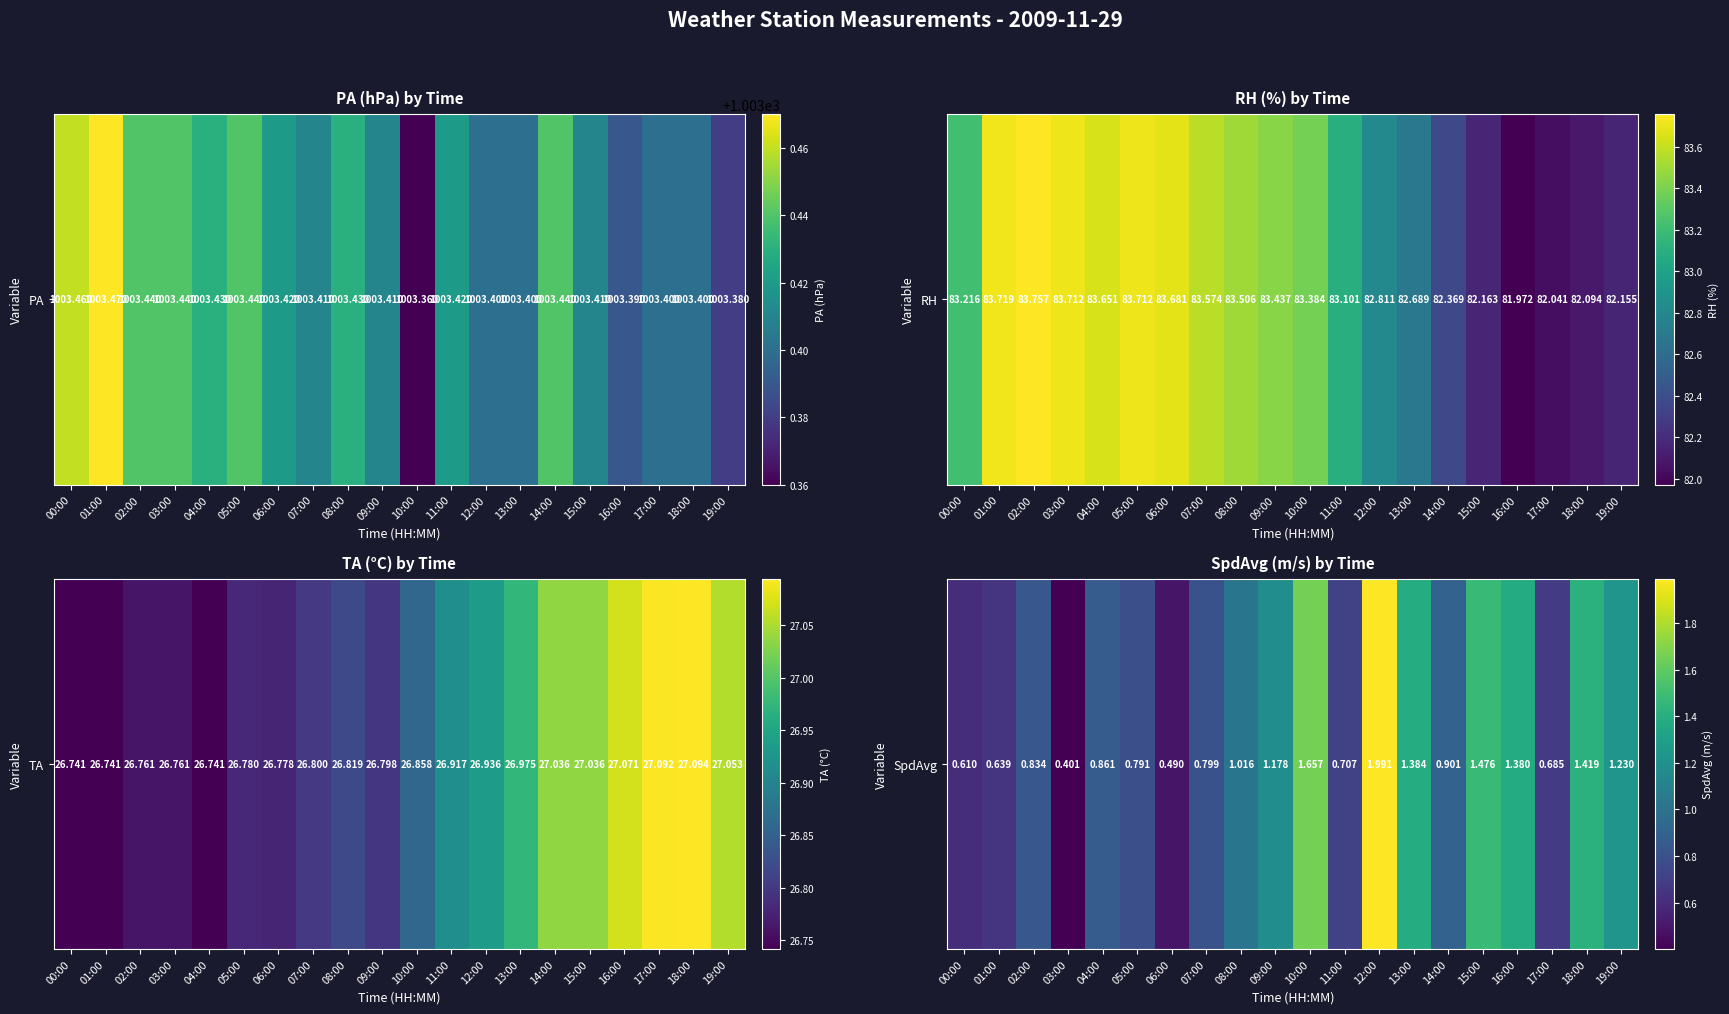

Is it true that the value at 11:00 is 0.7?

True